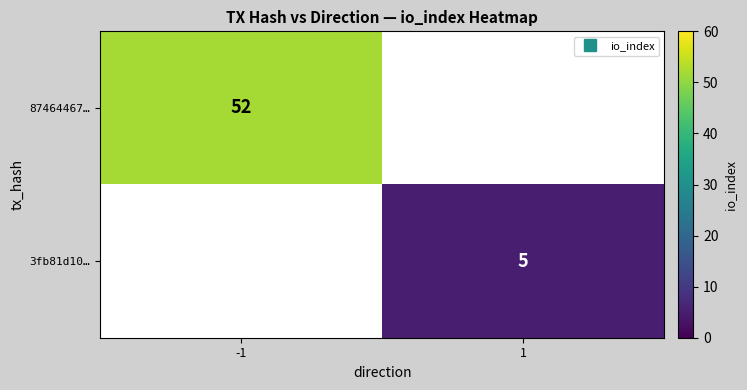

What is the maximum value shown in the chart?

52